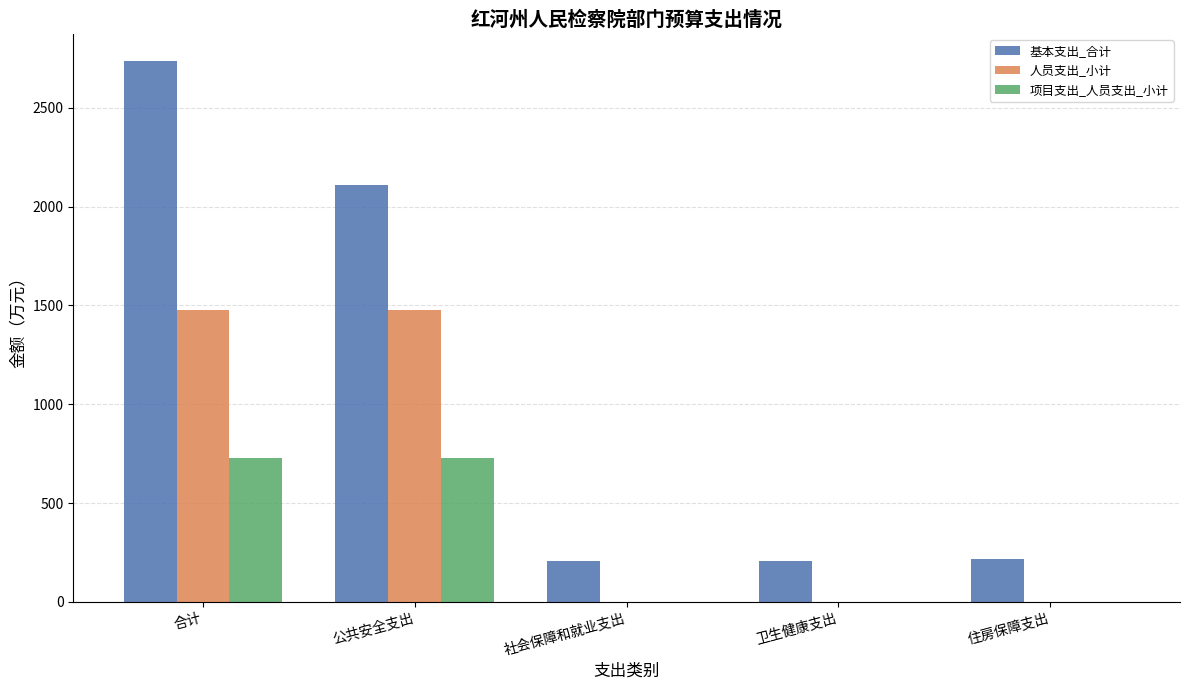

Which series changed the most between 合计 and 公共安全支出?

基本支出_合计